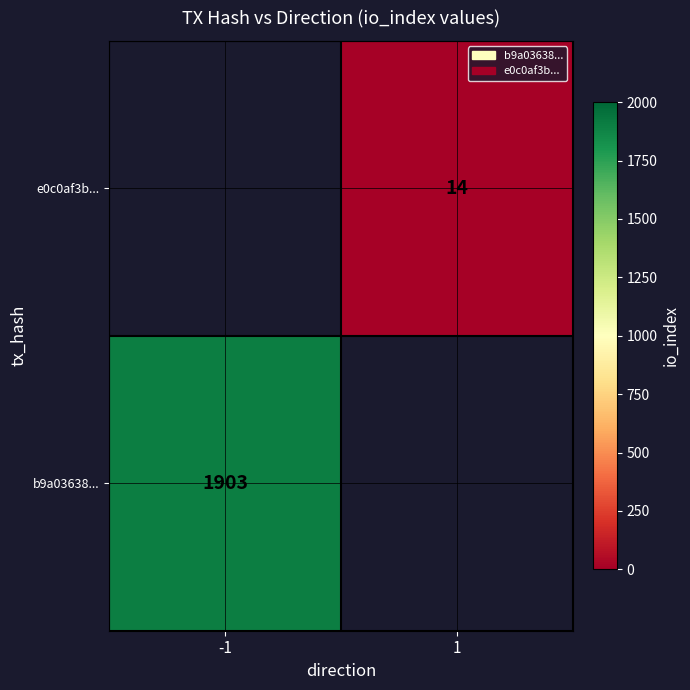

True or false: e0c0af3b... has a value of 22 at 1.

False